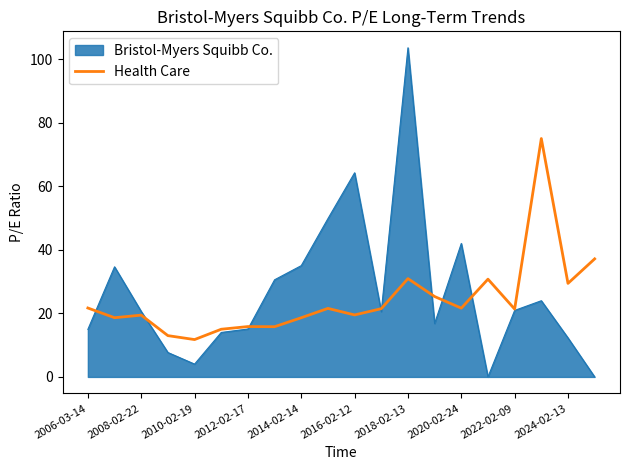

Which series has the largest range (max minus min)?

Bristol-Myers Squibb Co.